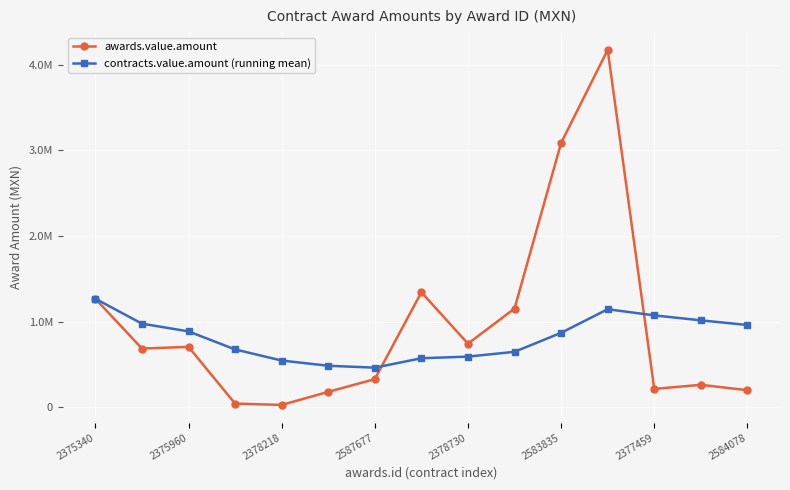

What is the minimum value for awards.value.amount?

26942.1